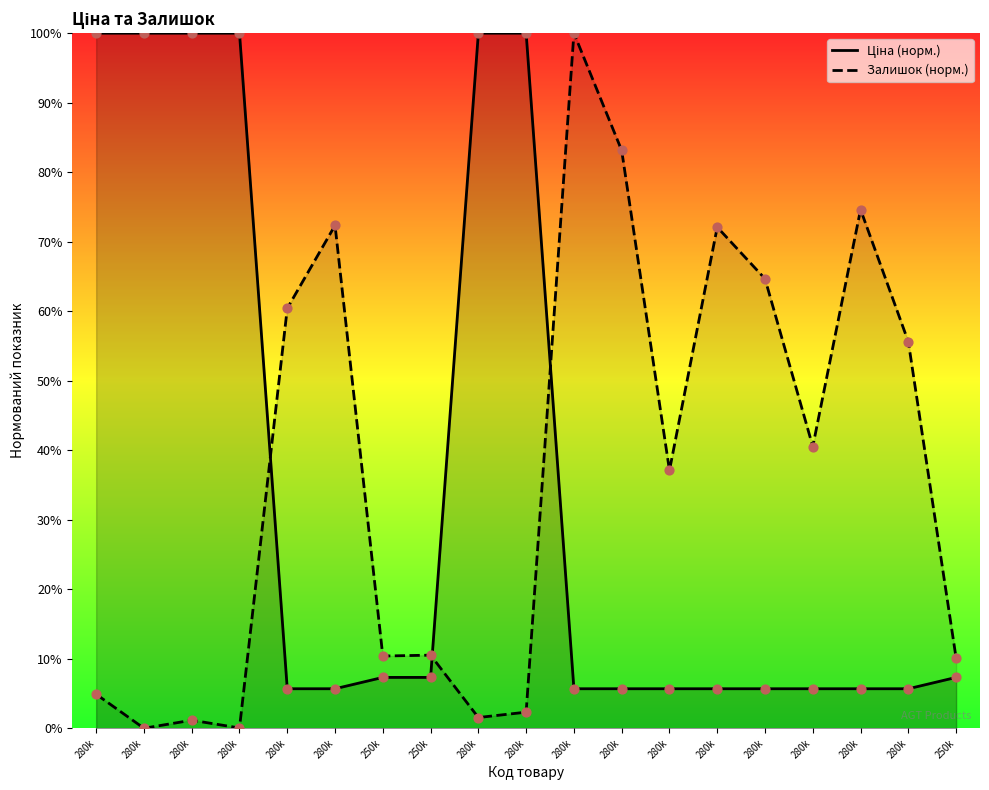

Which series has the largest Y range (max minus min)?

Залишок (норм.)